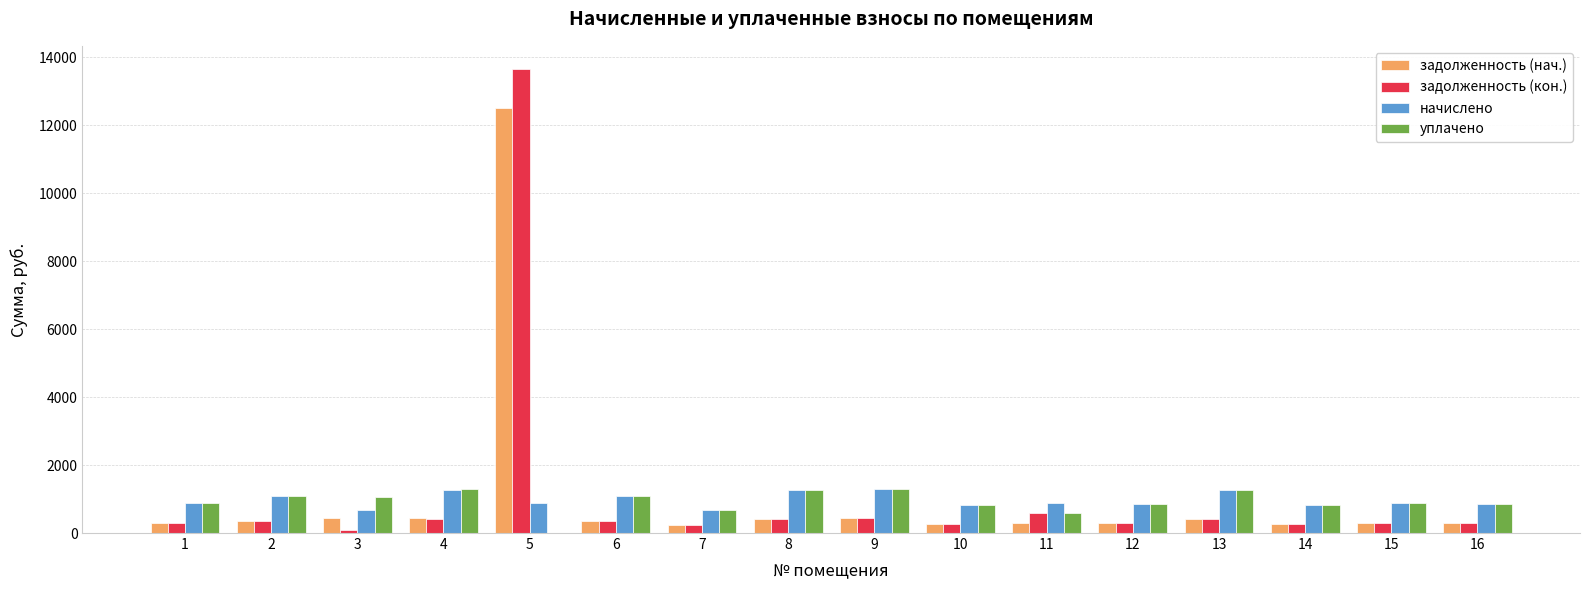

What is the maximum value shown in the chart?

13658.1